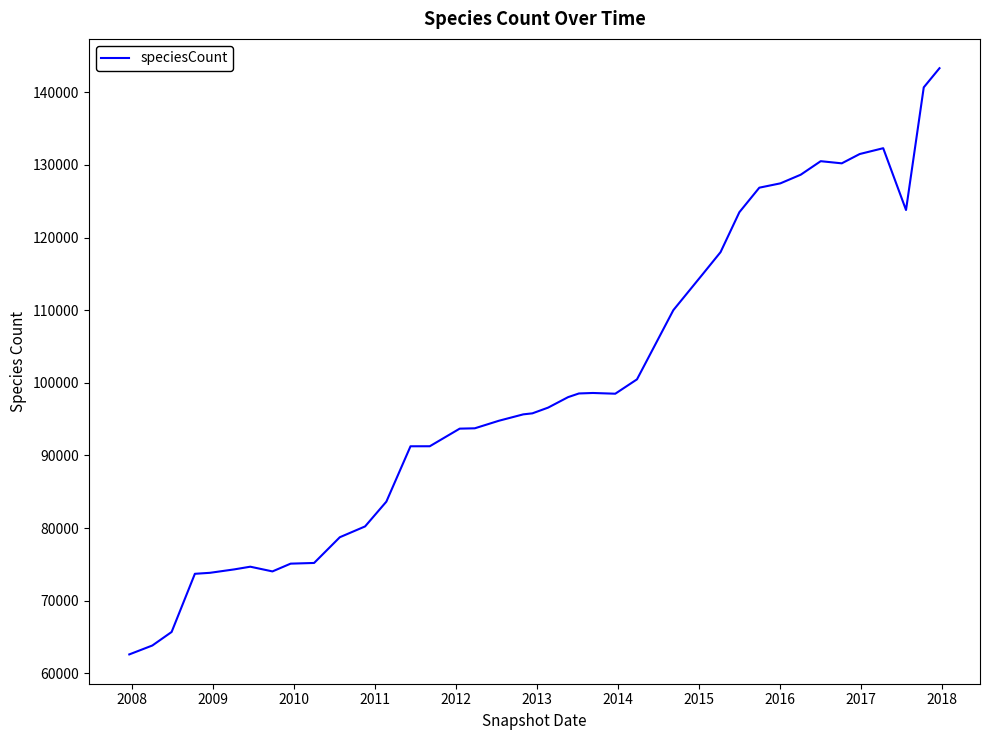

What is the smallest value displayed?

62614